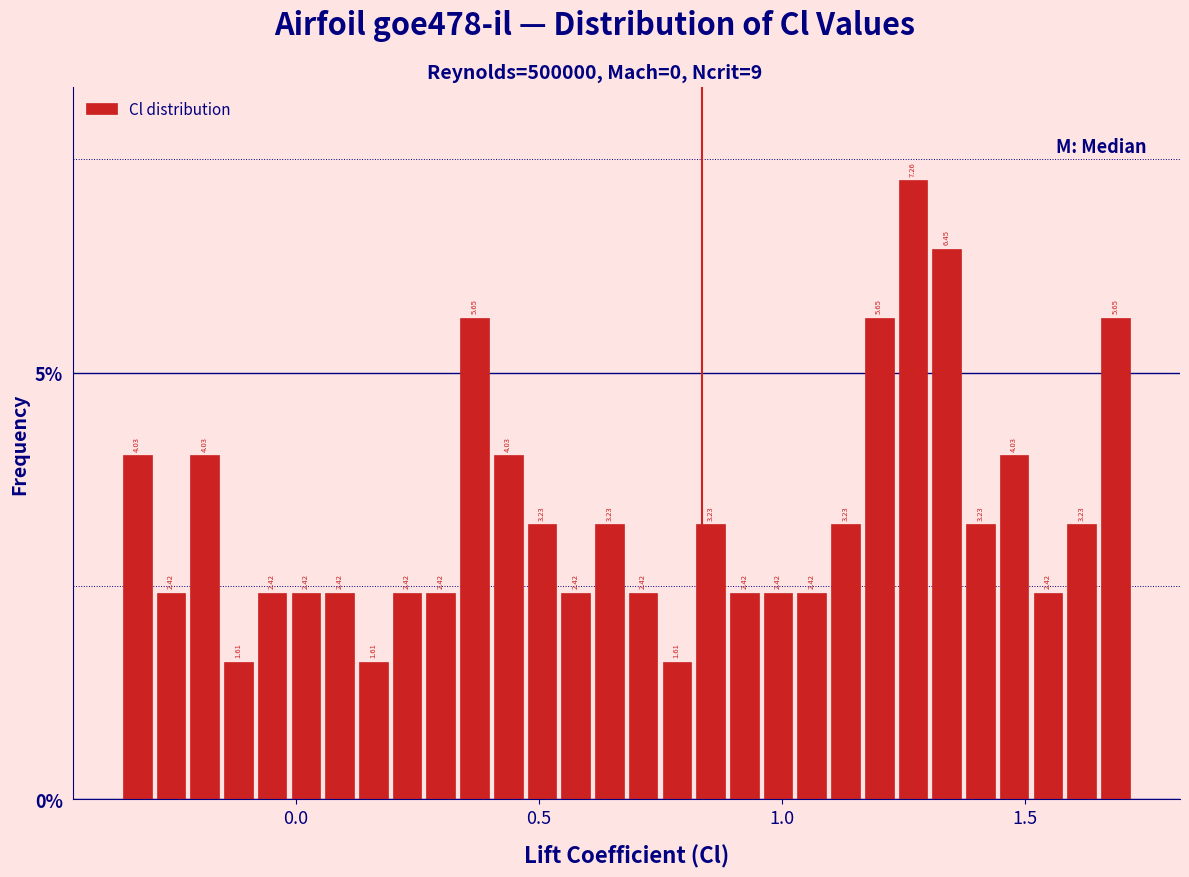

Read against the x-axis, roughly where is the centre of the tallest bar?

1.25